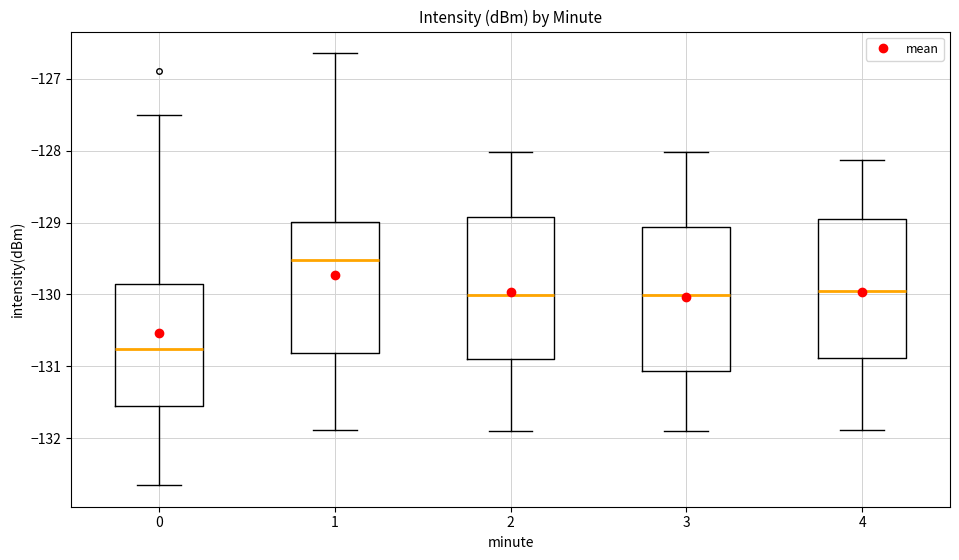

Where is the lower edge of the box at x = 1 on the y-axis? The values are not printed on the chart, so give them approximately, as read against the axis.

-130.8